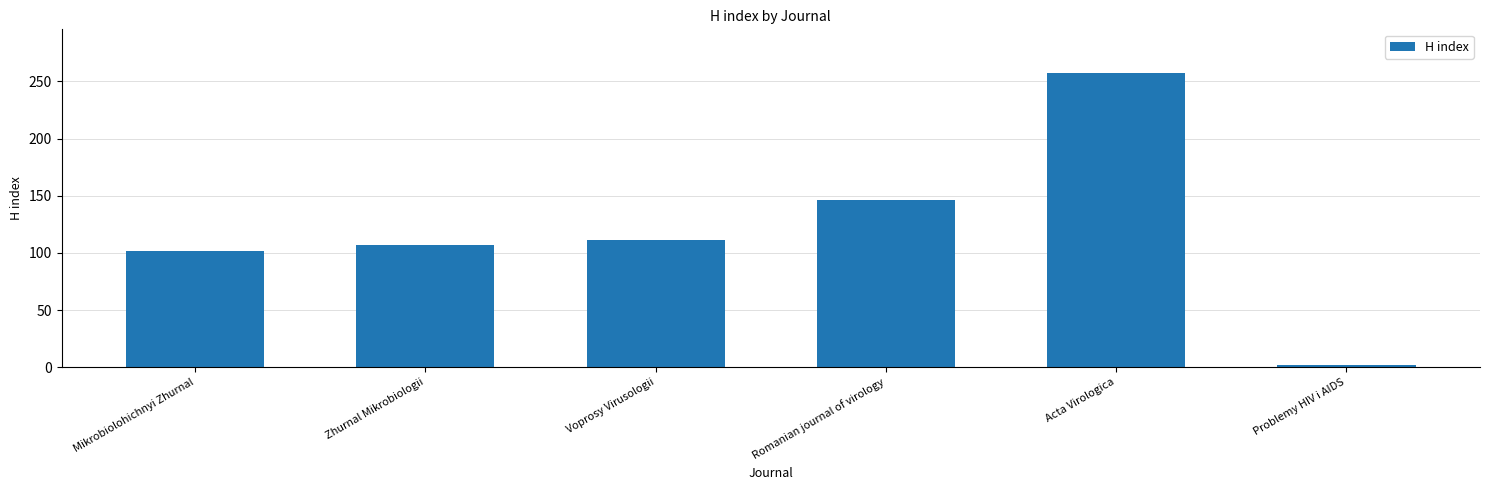

What is the difference between the maximum and second lowest values?

155